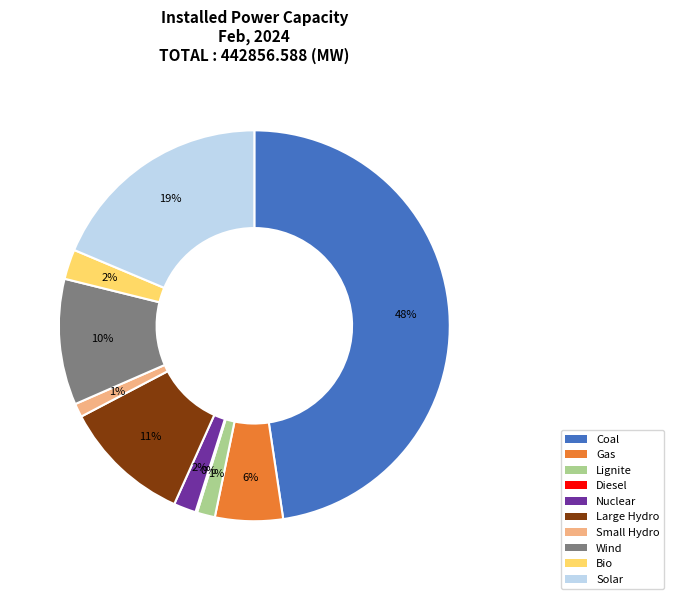

Which slice is the largest?

Coal